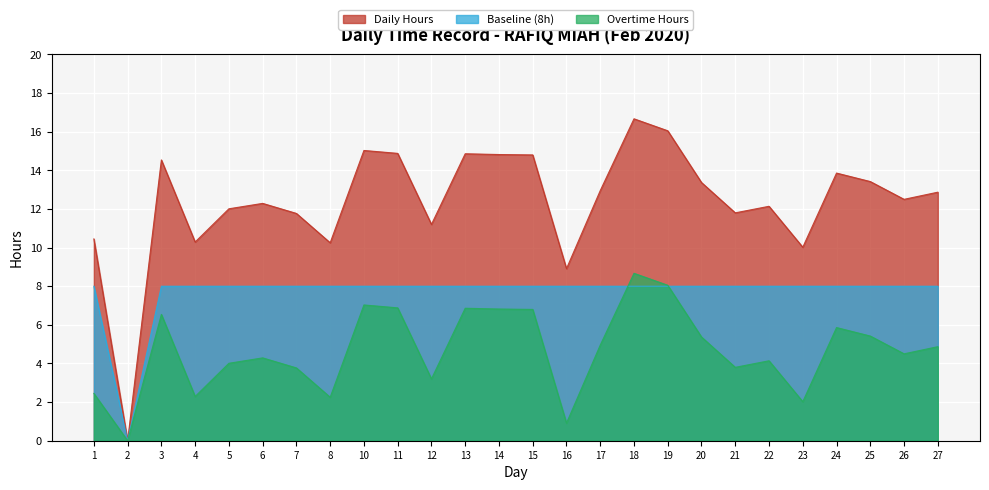

At which label does Daily Hours reach its peak?

18